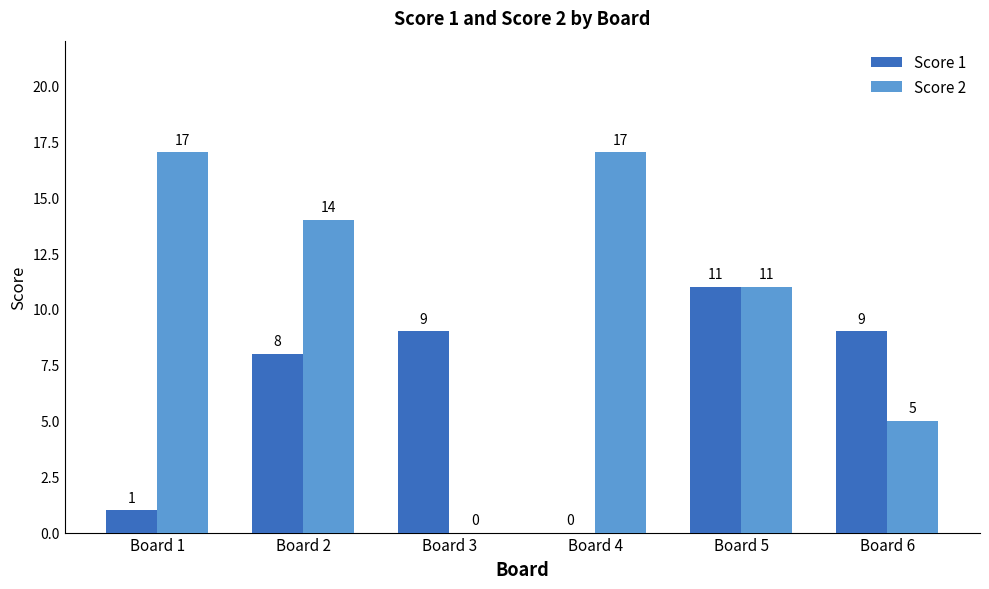

How many groups of bars are there?

6